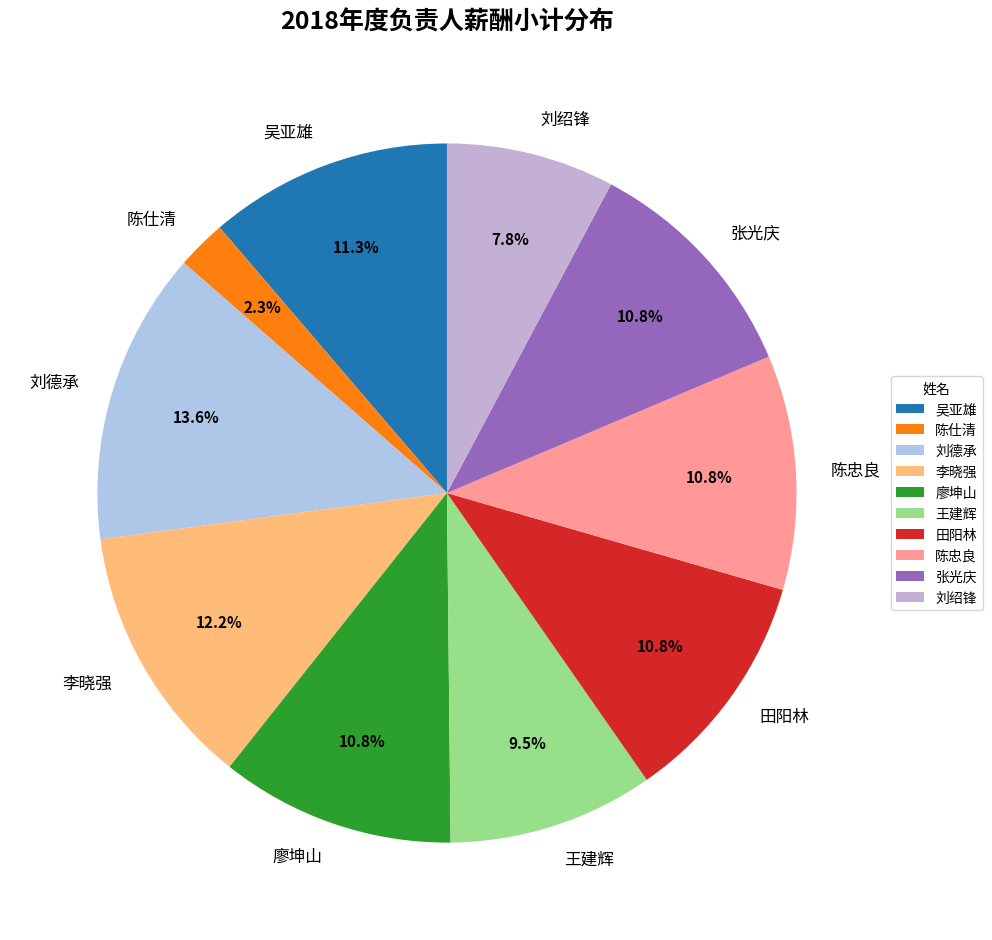

How many slices are in this pie chart?

10